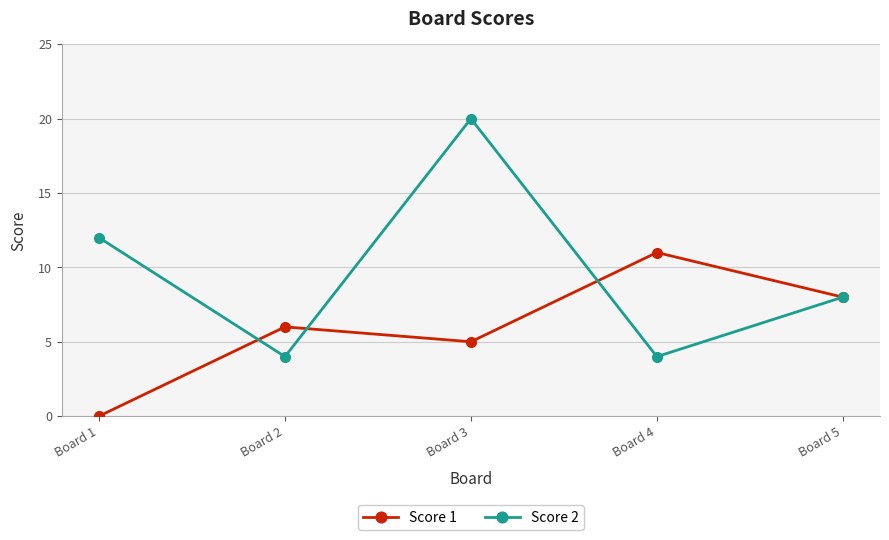

What is the total value across all series at Board 2?

10